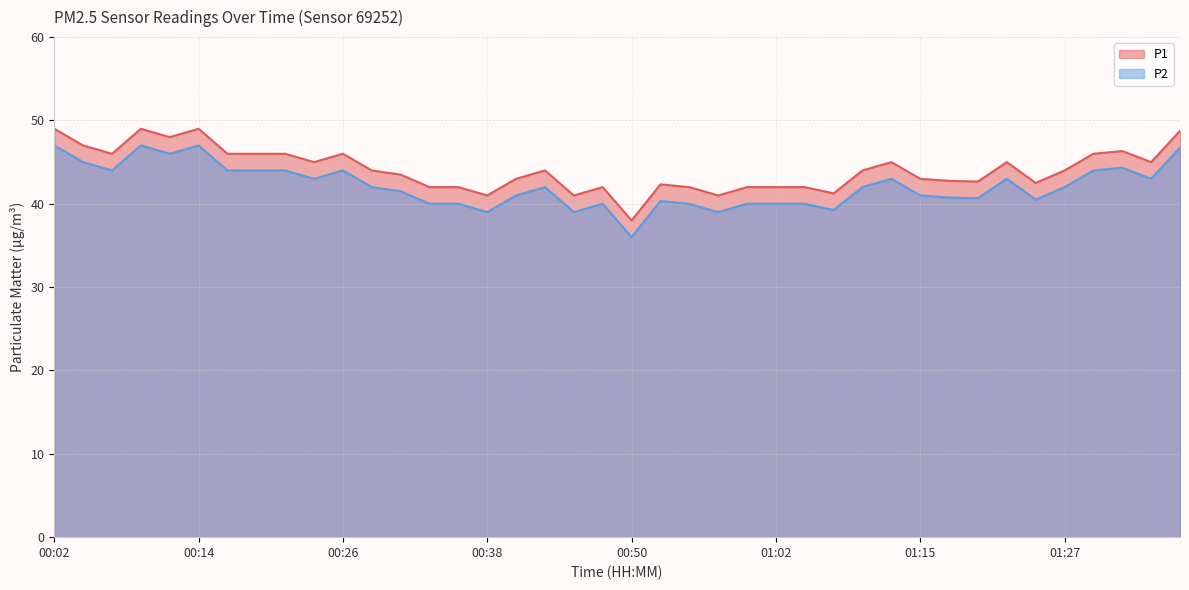

What is the sum of all P1 values?

1765.1